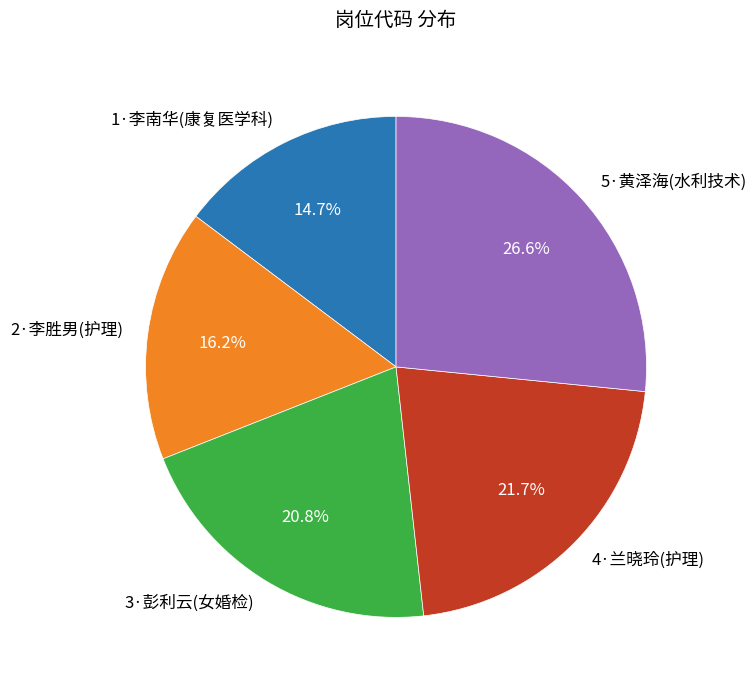

To the nearest percent, what is the difference between the 5·黄泽海(水利技术) and 4·兰晓玲(护理) slice percentages?

5%